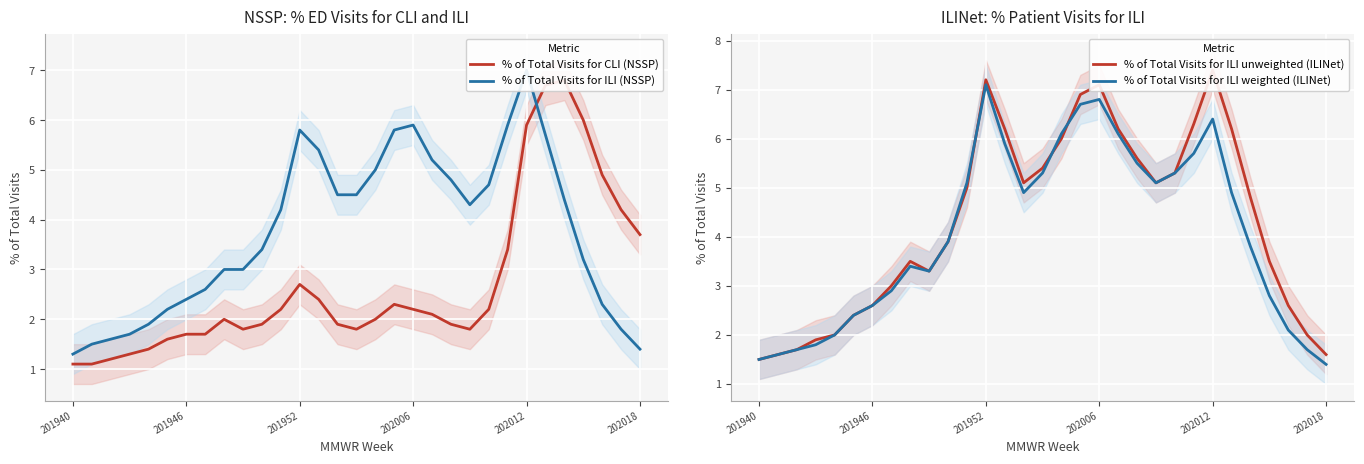

Is this an area chart (filled region under the line)?

No